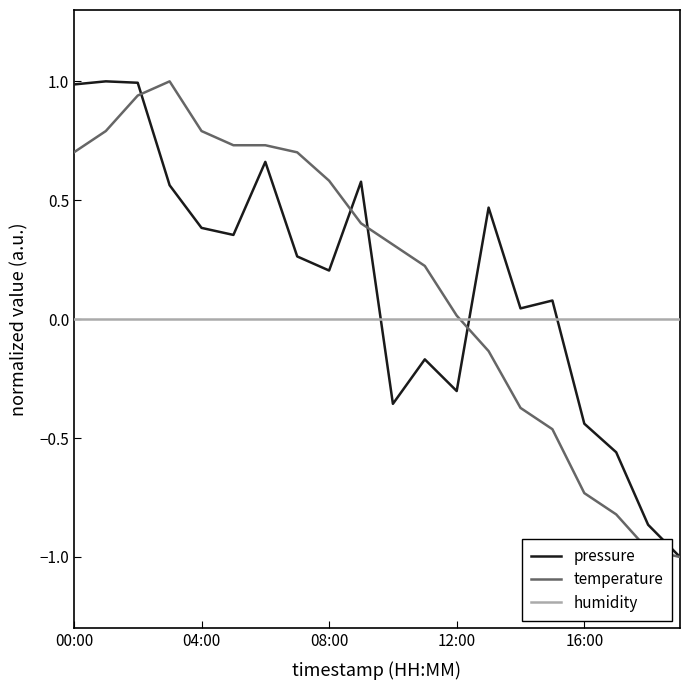

What is the highest value of the temperature series?

1.0